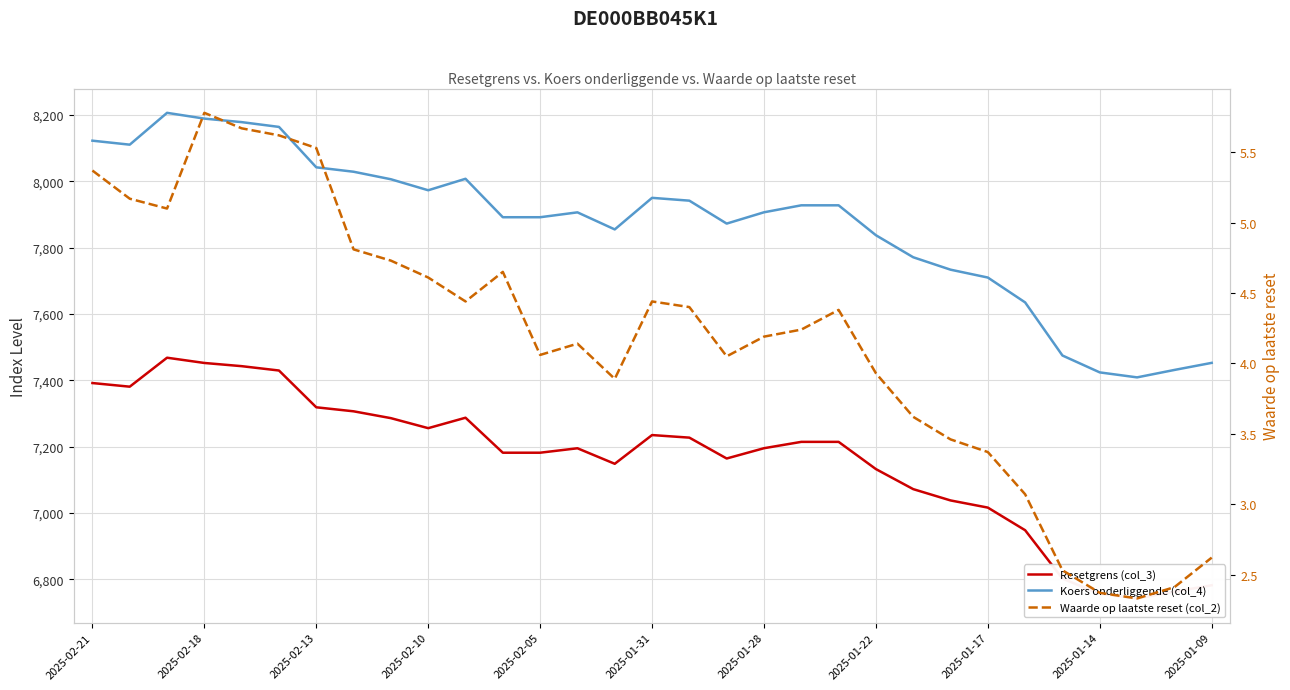

List the series in order of their peak value, lowest first.

Waarde op laatste reset (col_2), Resetgrens (col_3), Koers onderliggende (col_4)